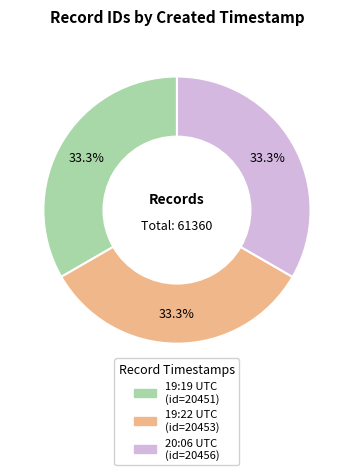

Is there a majority slice in this chart?

No